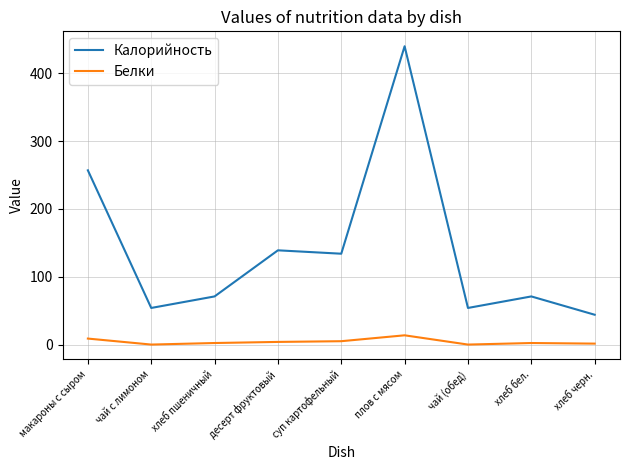

List the series in order of their overall mean, lowest first.

Белки, Калорийность